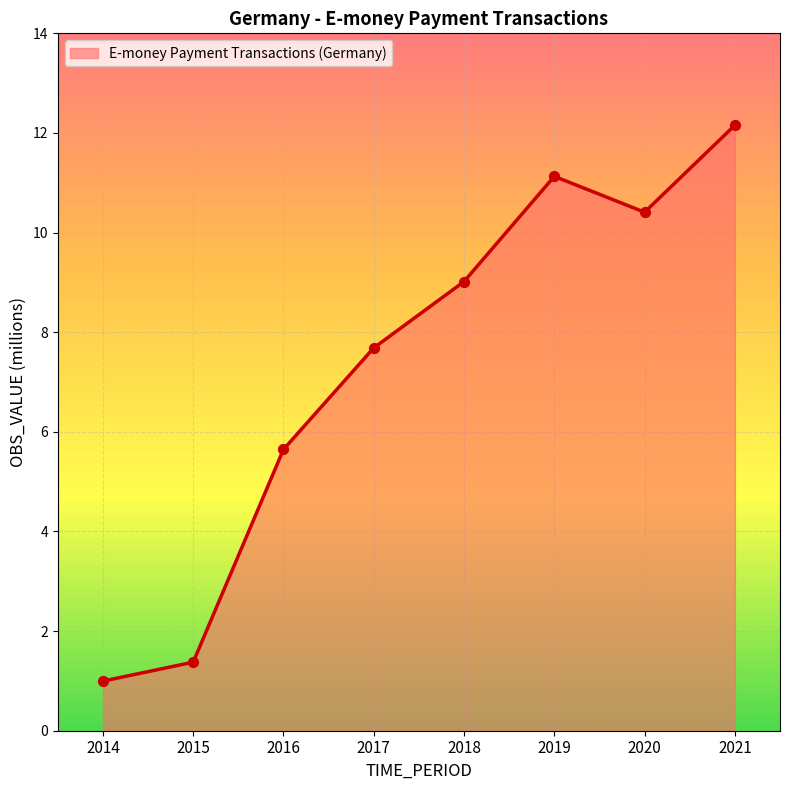

What is the change in value from 2019 to 2020?

-0.7